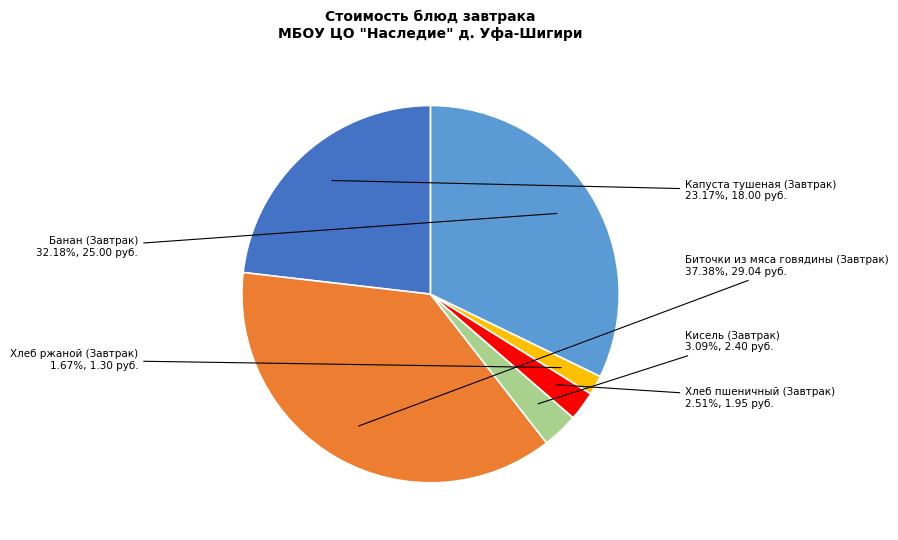

Does Хлеб ржаной (Завтрак) represent more than half of the total?

No